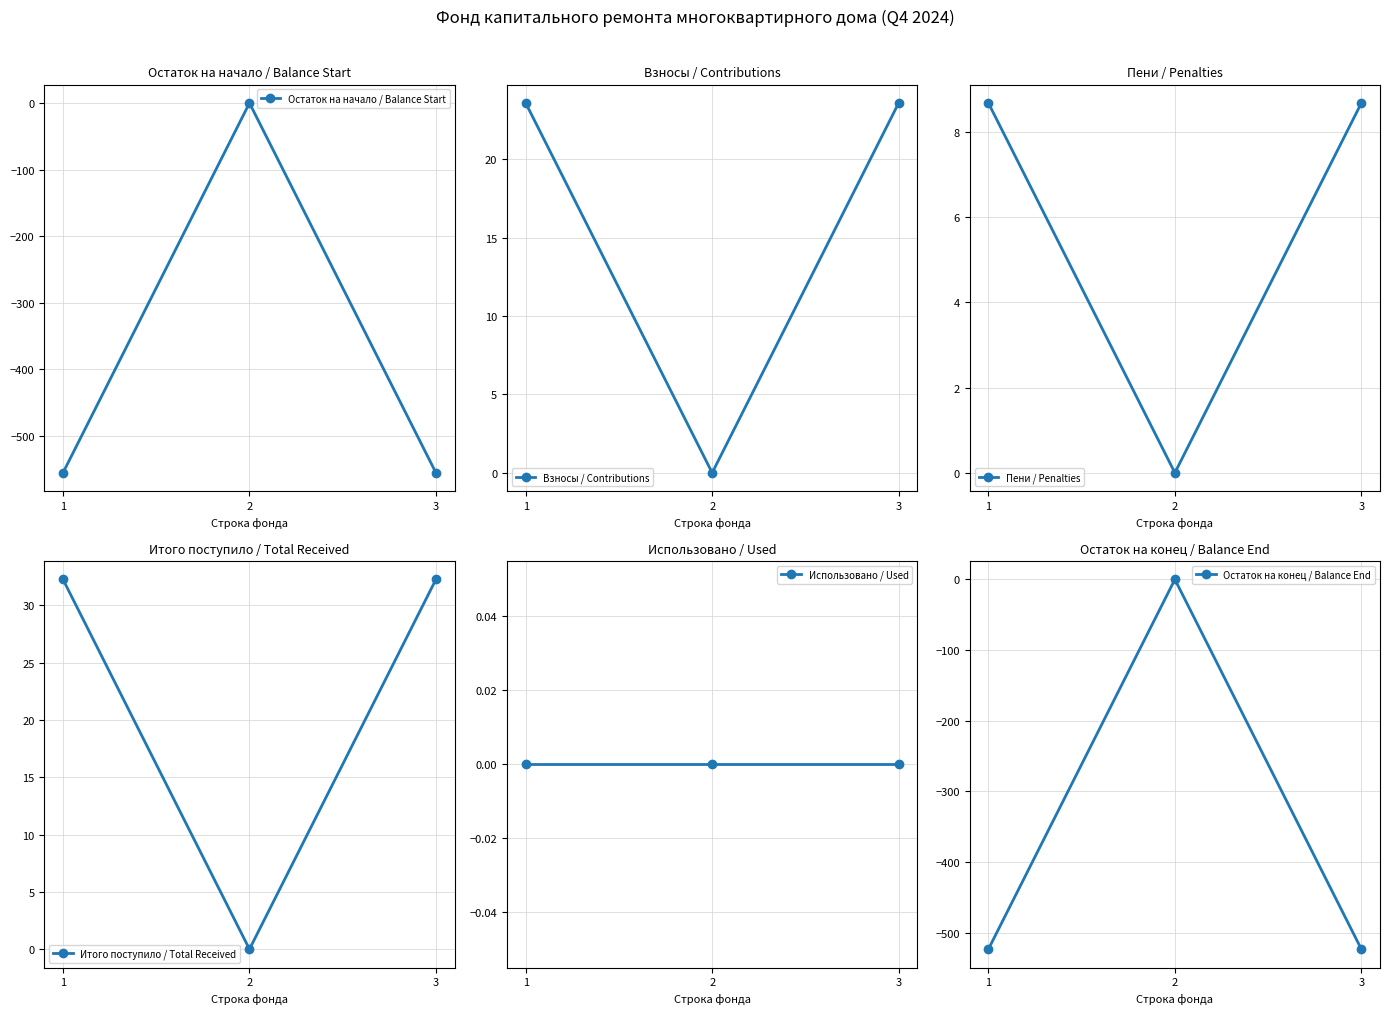

At which label does Итого поступило / Total Received first exceed 32?

1